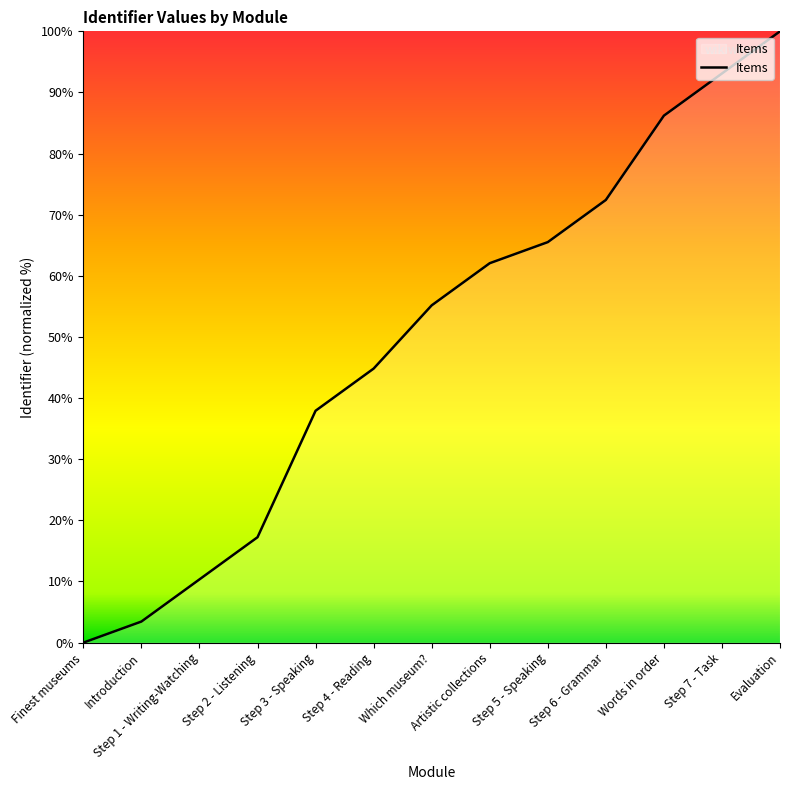

The chart shows a value of 100.3 at Step 5 - Speaking. True or false?

False